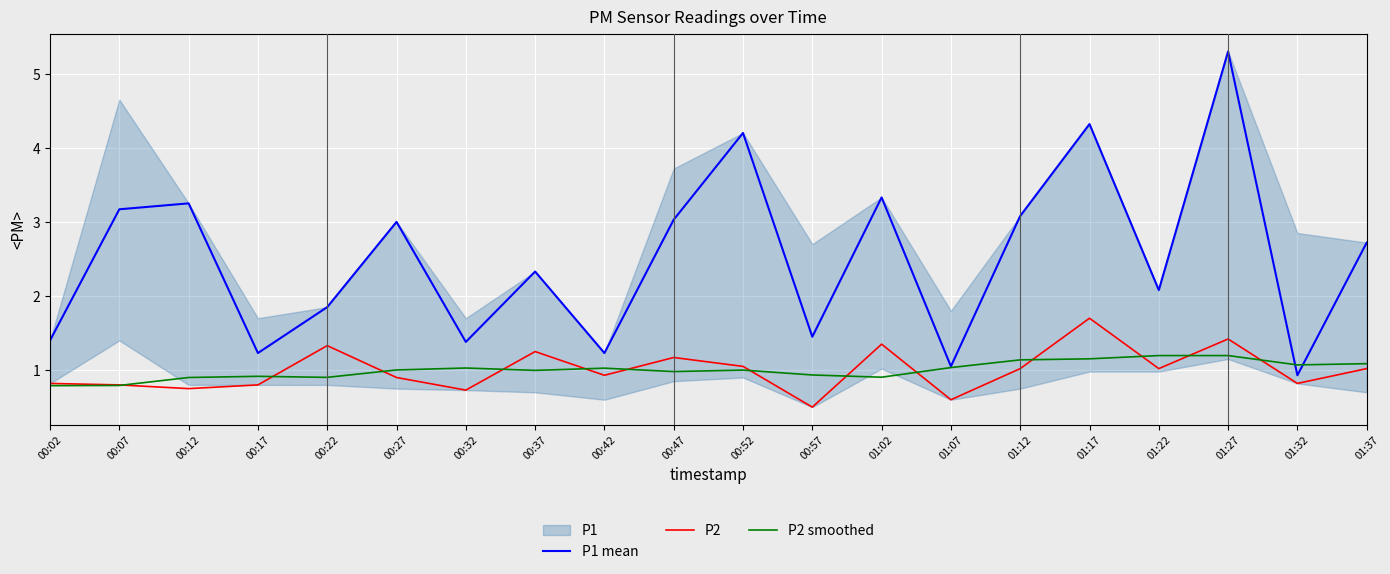

What is the total value across all series at 01:22?

4.3